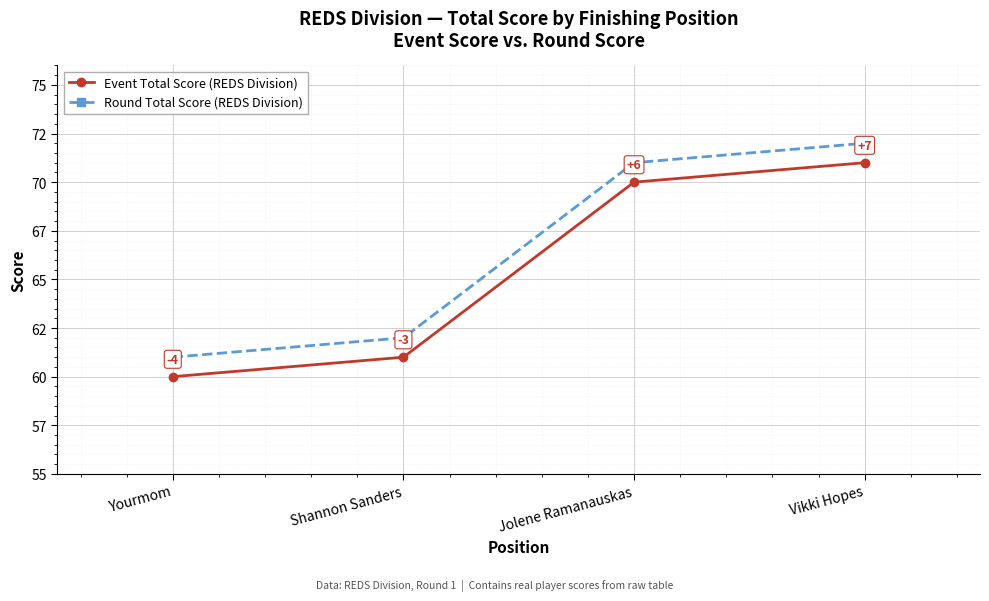

The Round Total Score (REDS Division) series shows 22 at Shannon Sanders. True or false?

False